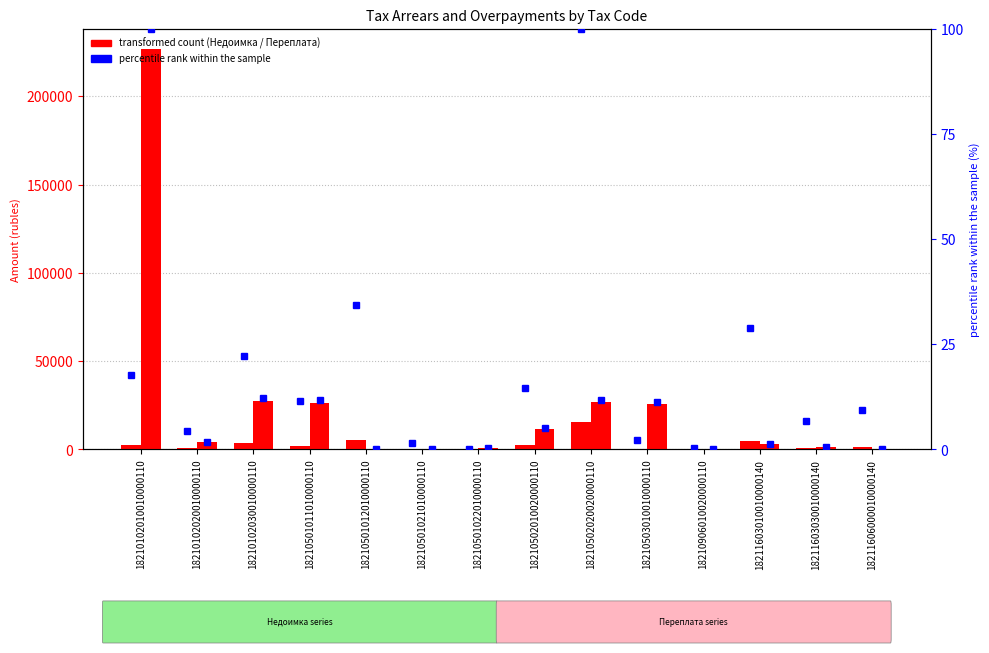

Count the number of data series in this chart.

4